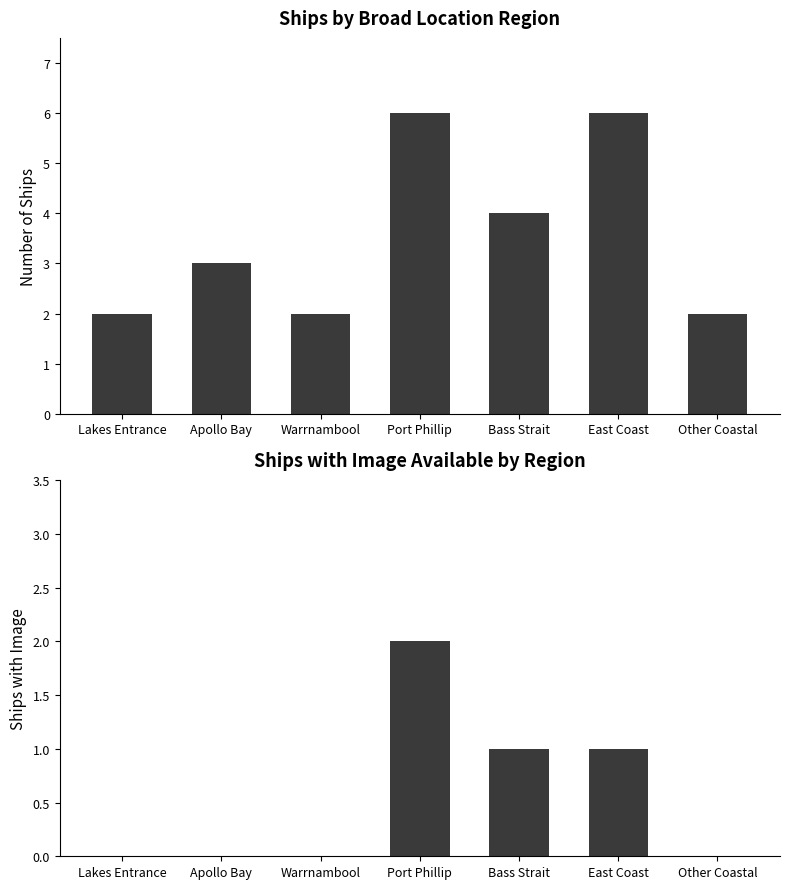

The value of Ships with Image at Lakes Entrance is 0. True or false?

True